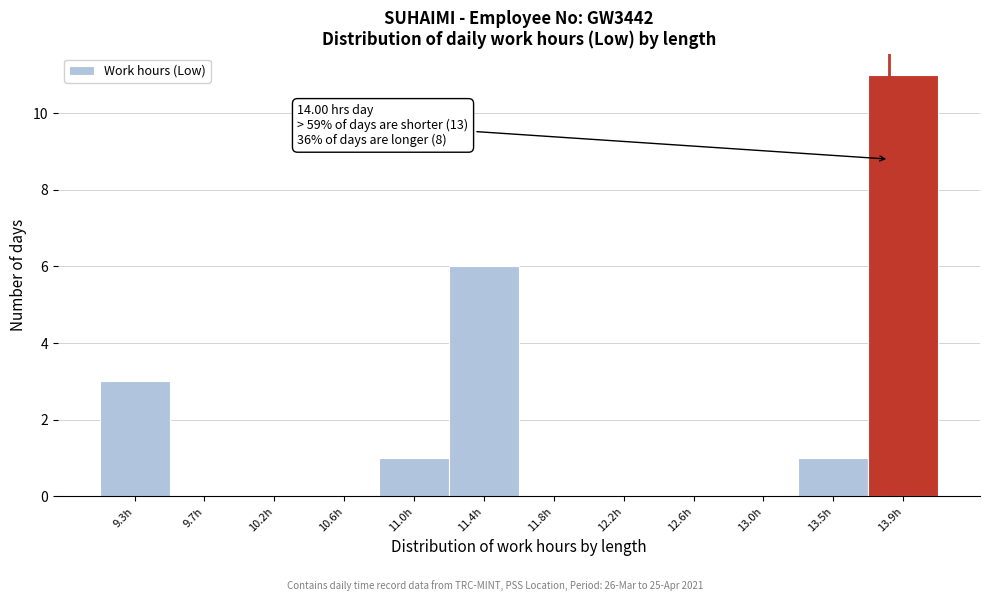

Reading right to left, list all the values displayed in this chart.

13.9h=11	13.5h=1	13.0h=0	12.6h=0	12.2h=0	11.8h=0	11.4h=6	11.0h=1	10.6h=0	10.2h=0	9.7h=0	9.3h=3